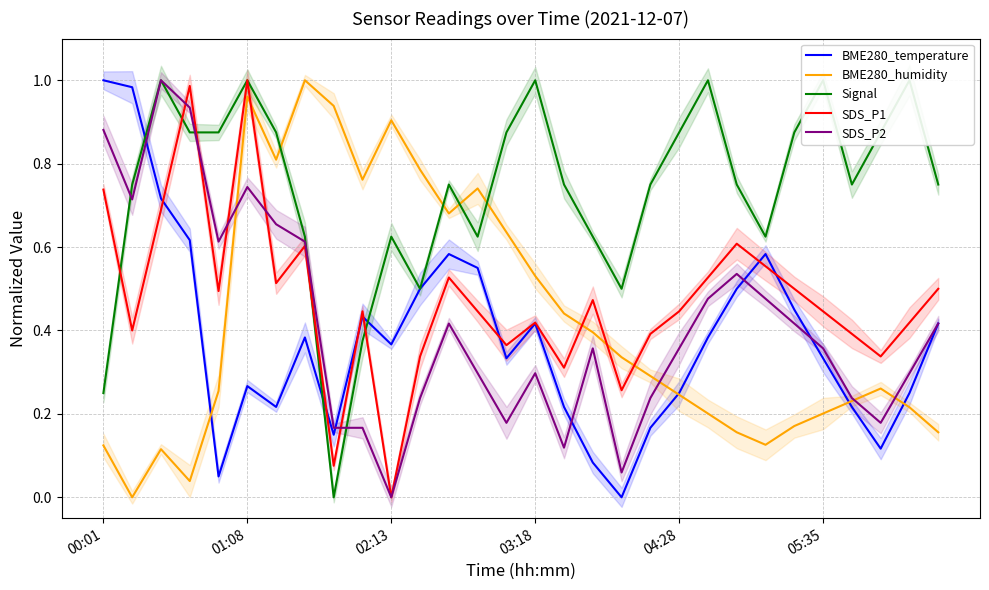

The value of BME280_temperature at 21 is 0.6. True or false?

False